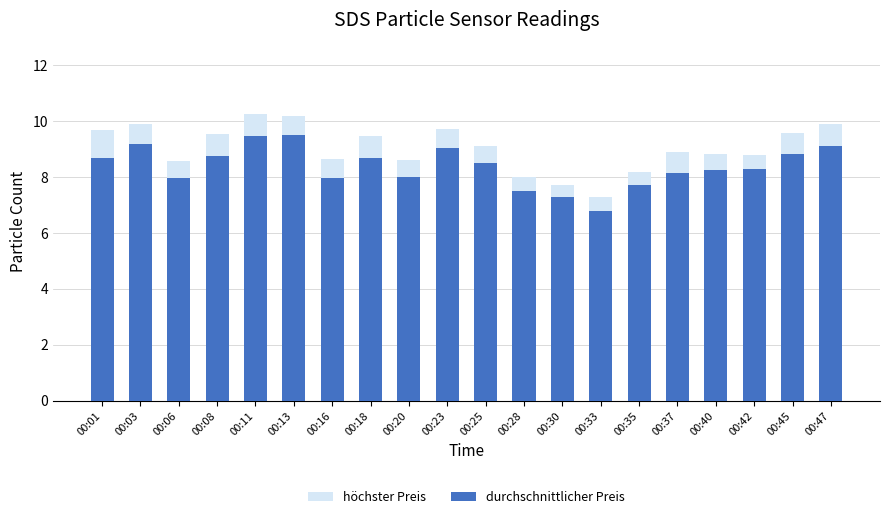

Between 00:20 and 00:42, which series saw the biggest shift?

durchschnittlicher Preis